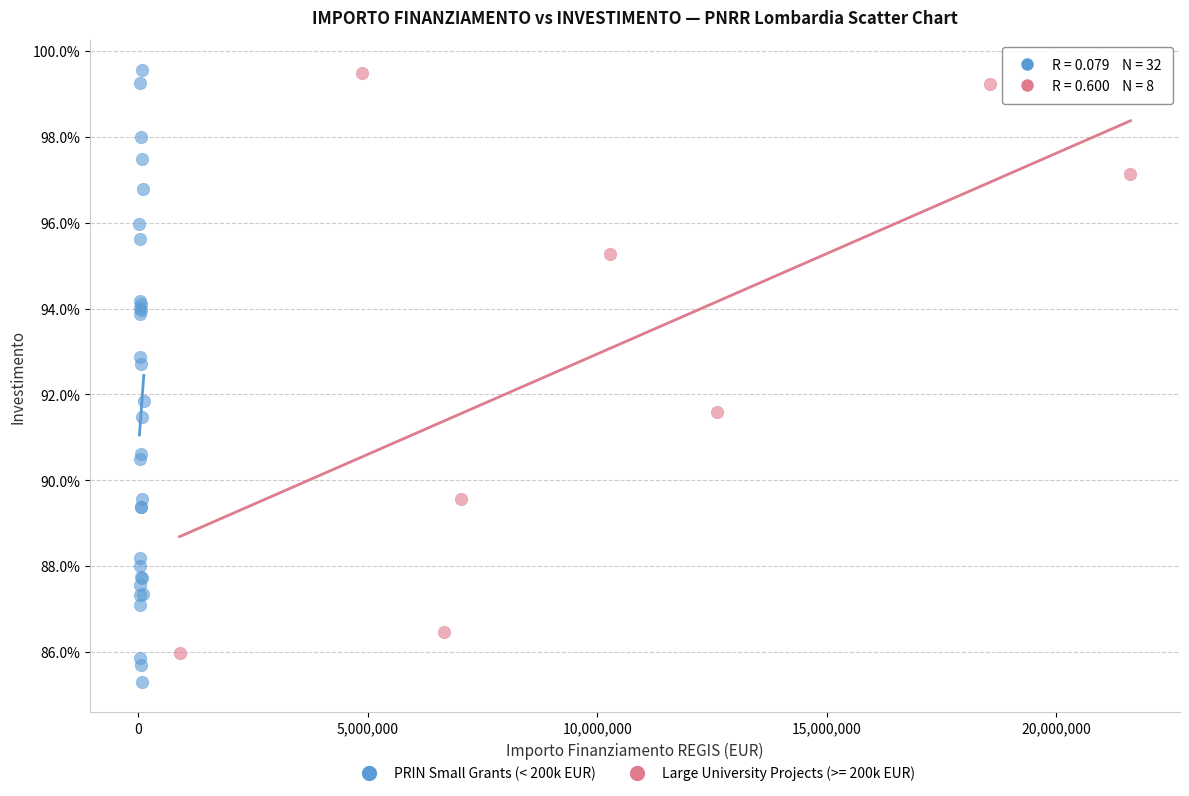

What are all the series names shown in the legend?

PRIN Small Grants (< 200k EUR), Large University Projects (>= 200k EUR)